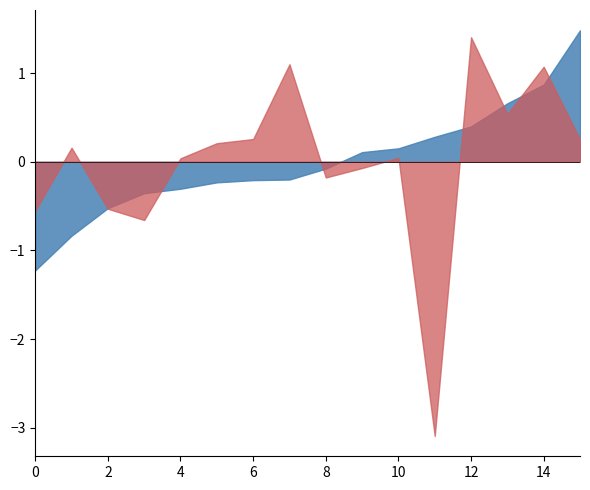

What is the smallest value displayed?

-3.1